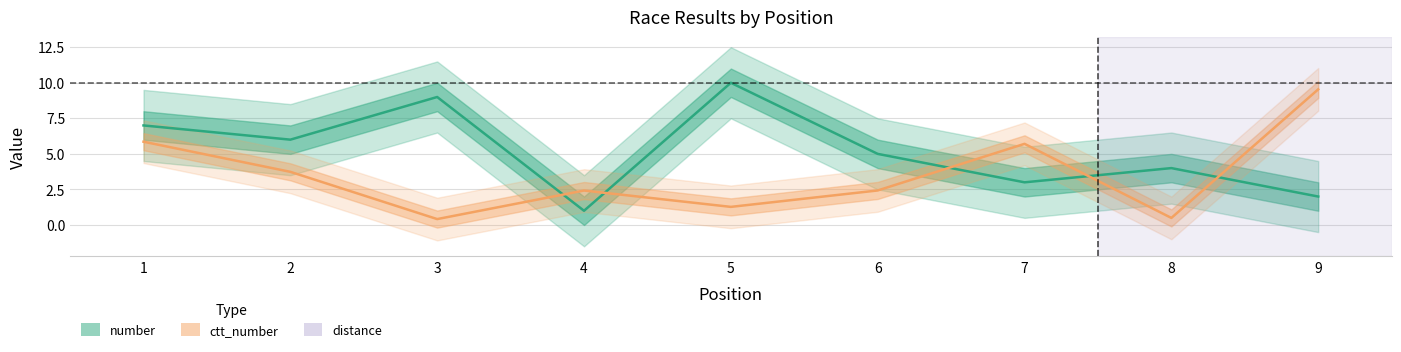

The value of ctt_number at 5 is 2.0. True or false?

False